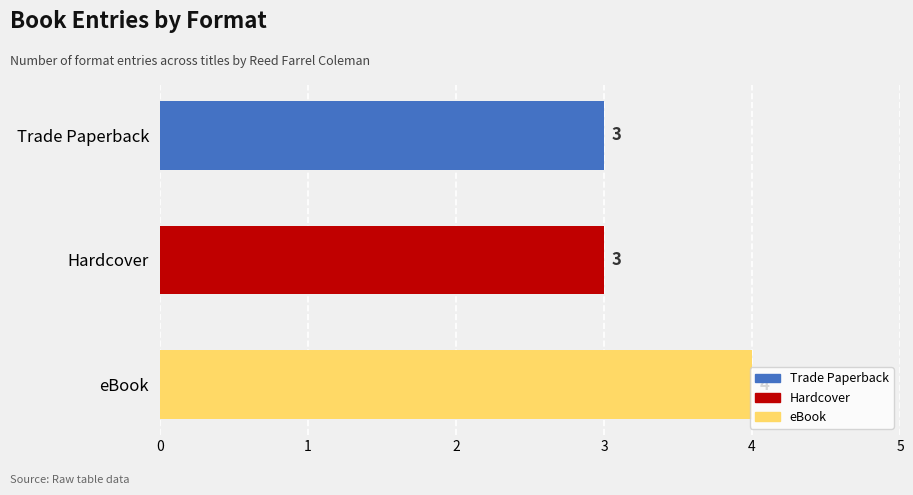

Rank the categories by value from highest to lowest.

eBook, Trade Paperback, Hardcover